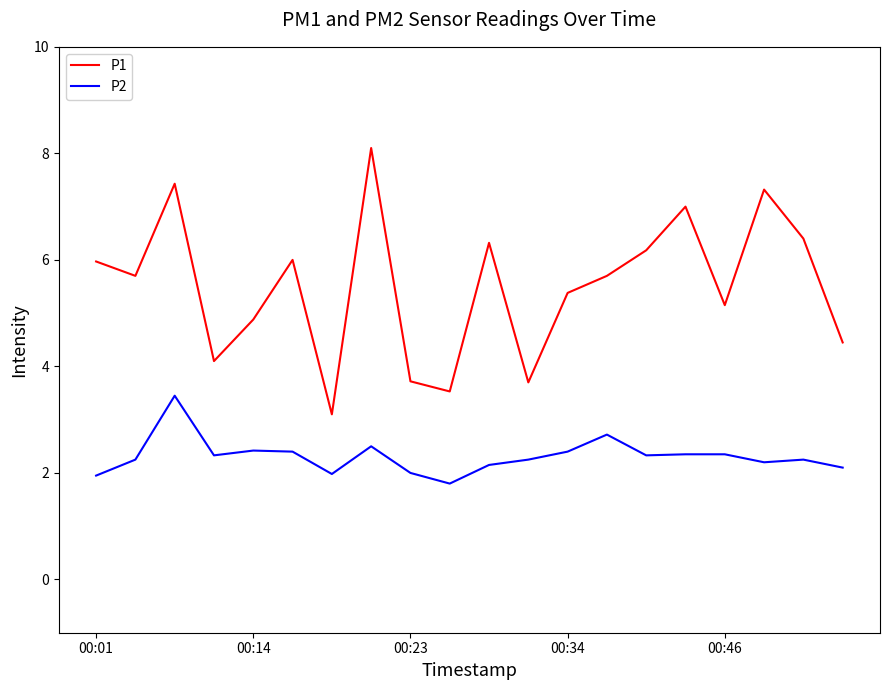

Which series has the largest range (max minus min)?

P1